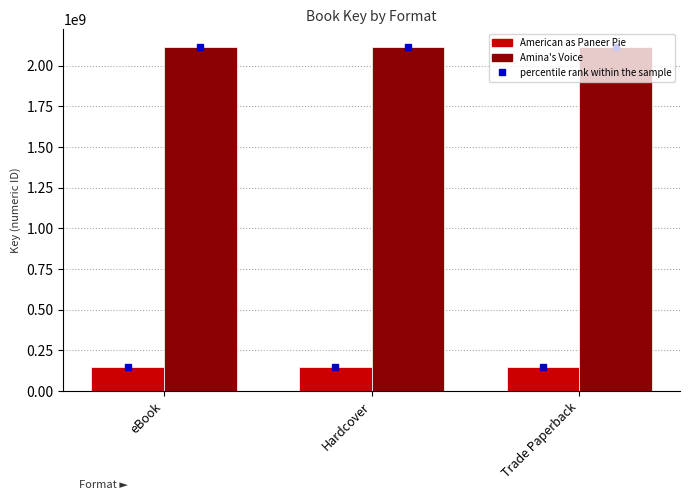

What is the difference between the highest and lowest values at Hardcover?

1968973656